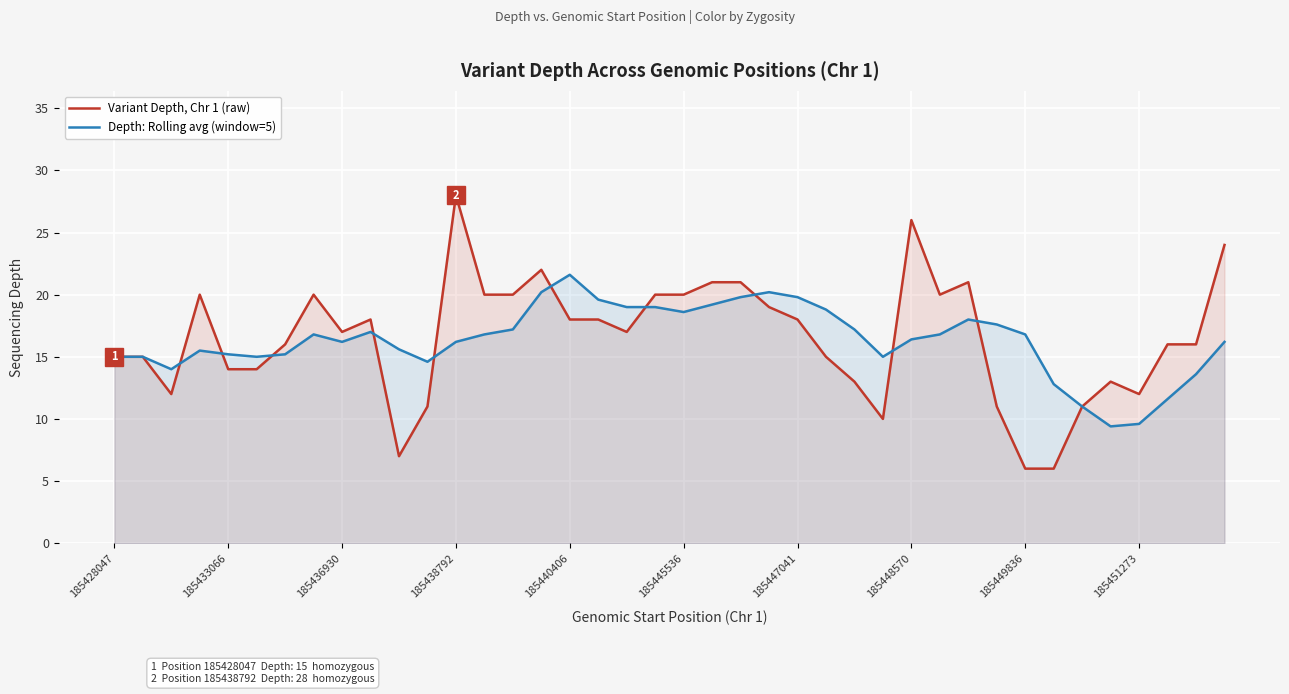

What is the value of the Variant Depth, Chr 1 (raw) point at the 8th from the left?

20.0